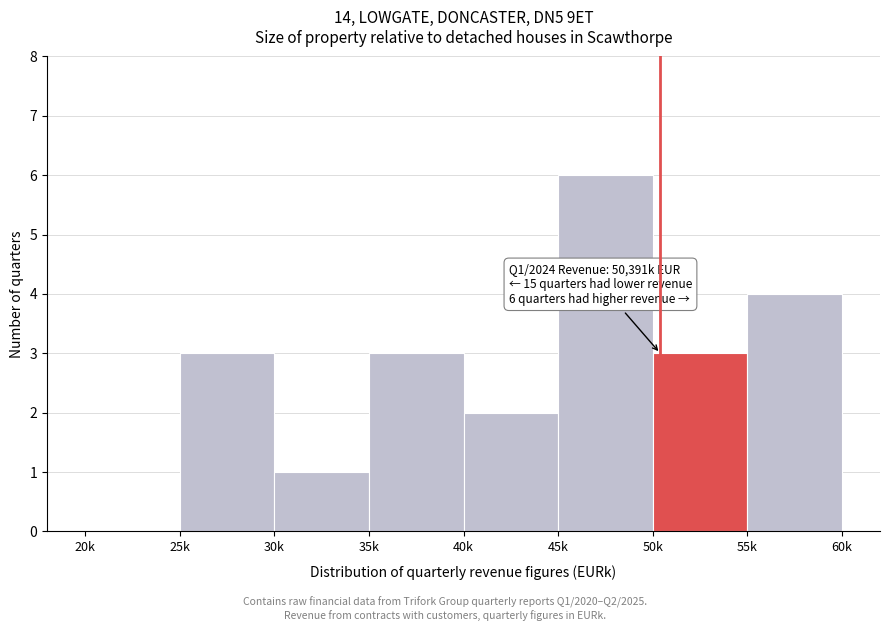

Reading right to left, extract all data points from this chart.

55k=4	50k=3	45k=6	40k=2	35k=3	30k=1	25k=3	20k=0